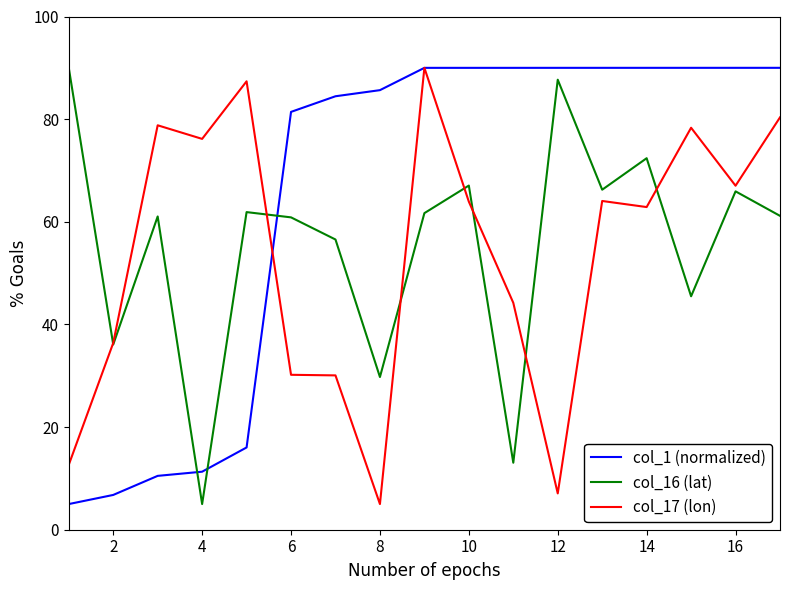

What is the difference between the maximum and minimum values in the col_16 (lat) series?

85.0